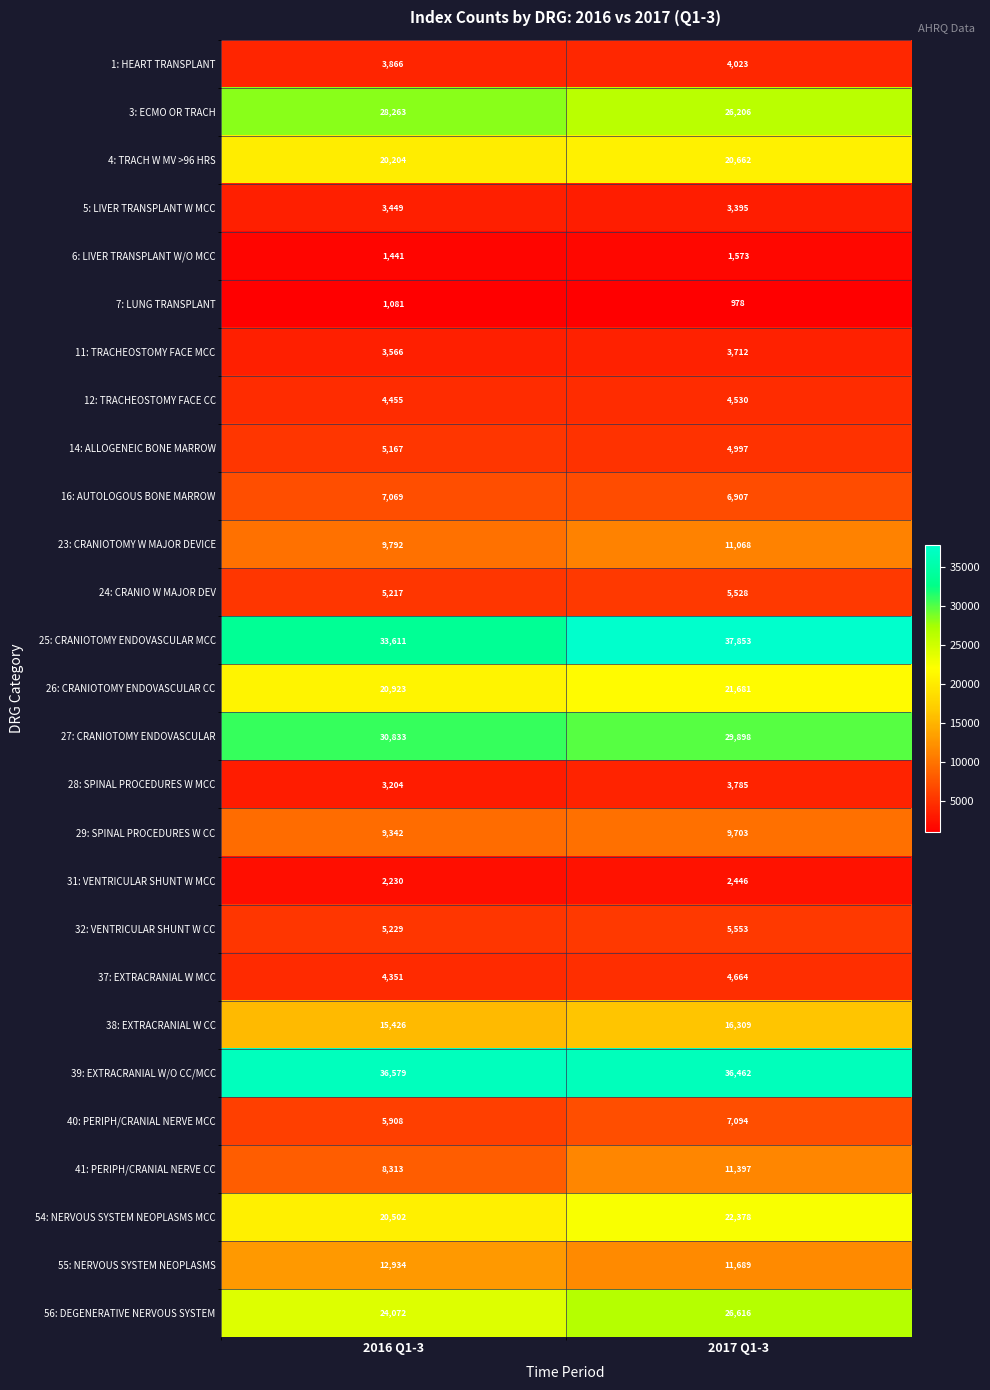

What is the difference between the highest and lowest values at 2017 Q1-3?

36875